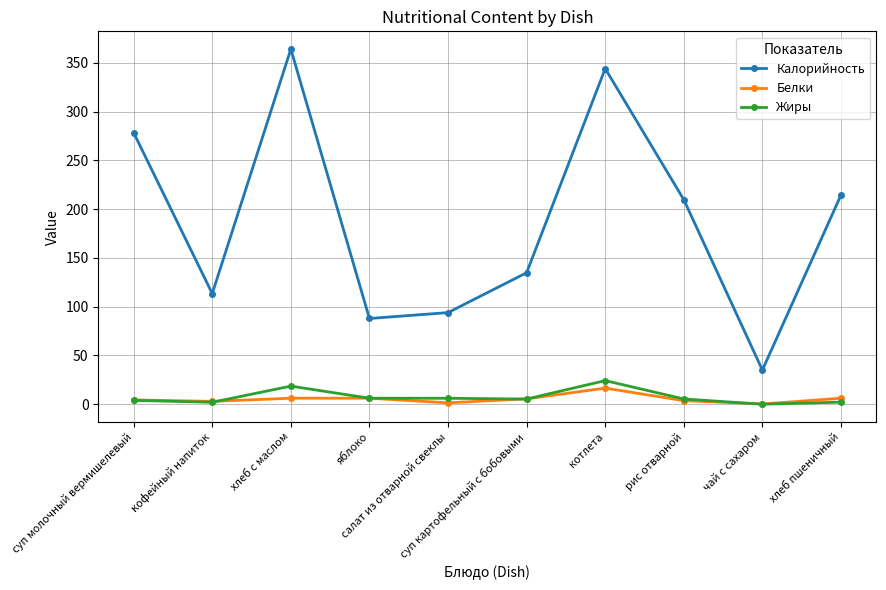

What is the total value across all series at котлета?

384.7